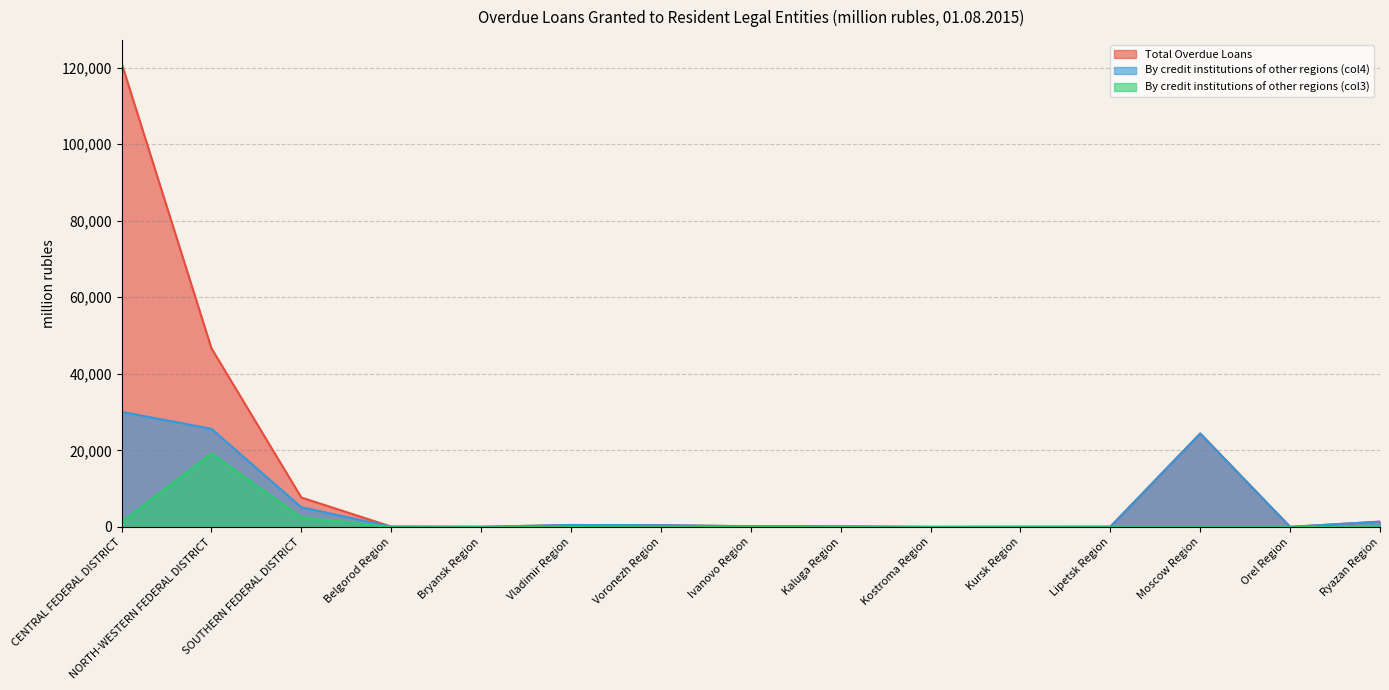

Reading left to right, list all the values displayed in this chart.

Total Overdue Loans: CENTRAL FEDERAL DISTRICT=121203	NORTH-WESTERN FEDERAL DISTRICT=46686	SOUTHERN FEDERAL DISTRICT=7682	Belgorod Region=82	Bryansk Region=27	Vladimir Region=500	Voronezh Region=441	Ivanovo Region=171	Kaluga Region=130	Kostroma Region=8	Kursk Region=32	Lipetsk Region=46	Moscow Region=24407	Orel Region=12	Ryazan Region=1370
By credit institutions of other regions (col4): CENTRAL FEDERAL DISTRICT=30076	NORTH-WESTERN FEDERAL DISTRICT=25639	SOUTHERN FEDERAL DISTRICT=5138	Belgorod Region=82	Bryansk Region=27	Vladimir Region=500	Voronezh Region=441	Ivanovo Region=171	Kaluga Region=130	Kostroma Region=8	Kursk Region=32	Lipetsk Region=46	Moscow Region=24399	Orel Region=12	Ryazan Region=1370
By credit institutions of other regions (col3): CENTRAL FEDERAL DISTRICT=1262	NORTH-WESTERN FEDERAL DISTRICT=19210	SOUTHERN FEDERAL DISTRICT=2511	Belgorod Region=0	Bryansk Region=0	Vladimir Region=0	Voronezh Region=0	Ivanovo Region=0	Kaluga Region=0	Kostroma Region=0	Kursk Region=0	Lipetsk Region=0	Moscow Region=0	Orel Region=0	Ryazan Region=0